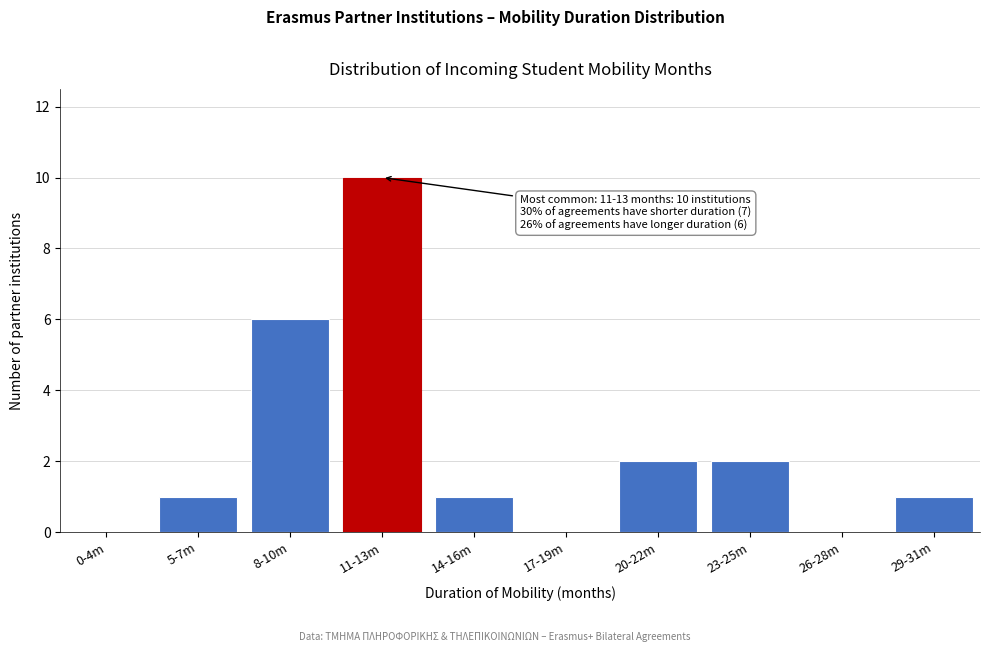

Reading right to left, what are all the values shown in this chart?

29-31m=1	26-28m=0	23-25m=2	20-22m=2	17-19m=0	14-16m=1	11-13m=10	8-10m=6	5-7m=1	0-4m=0